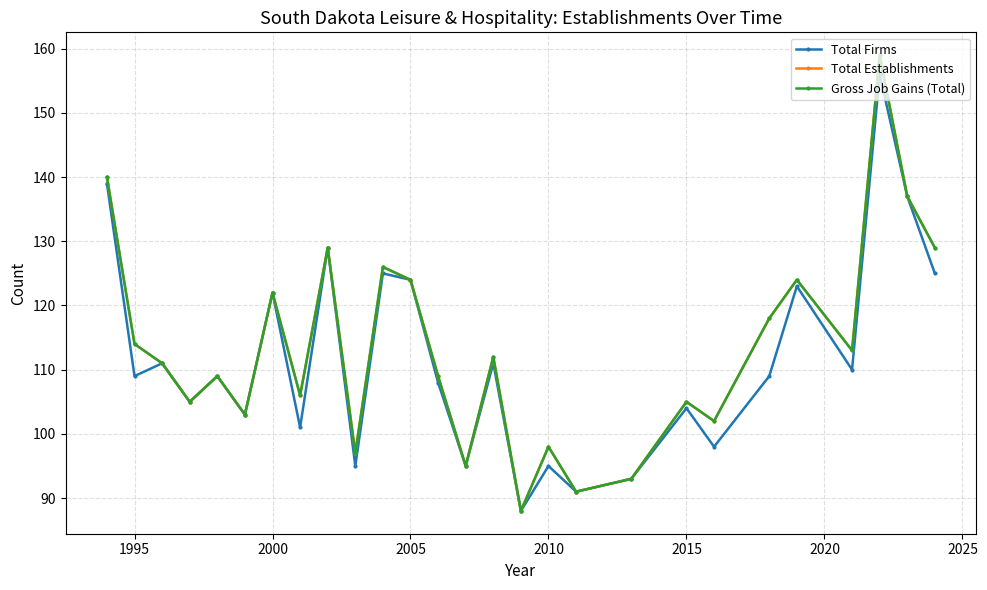

Does the chart display data point markers on the line(s)?

Yes